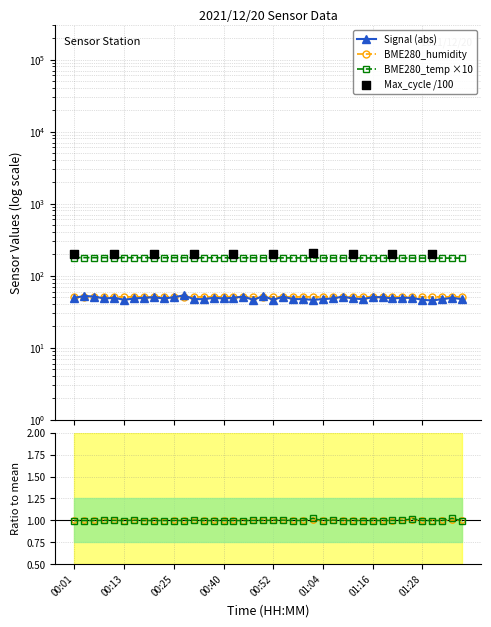

What is the total value across all series at 00:50?

279.5